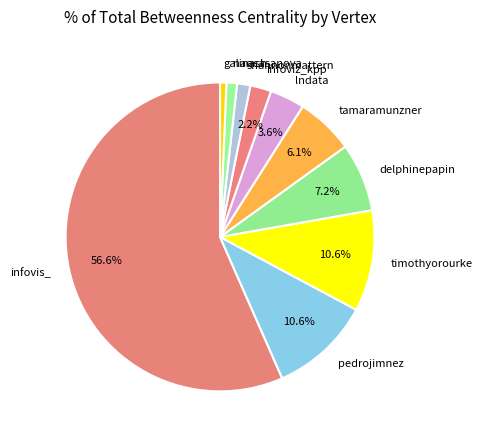

What is the largest slice in the pie chart?

infovis_